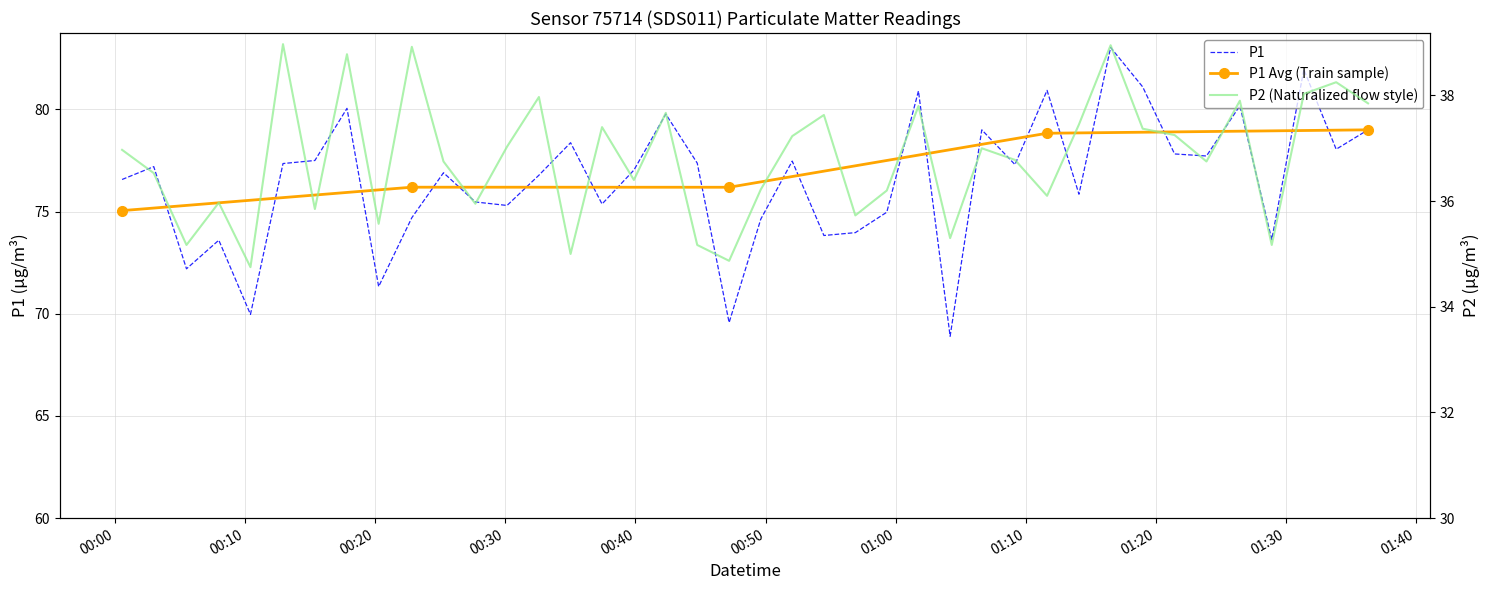

Which has a higher value, 2023-02-23T01:21:26 or 2023-02-23T00:52:03?

2023-02-23T01:21:26